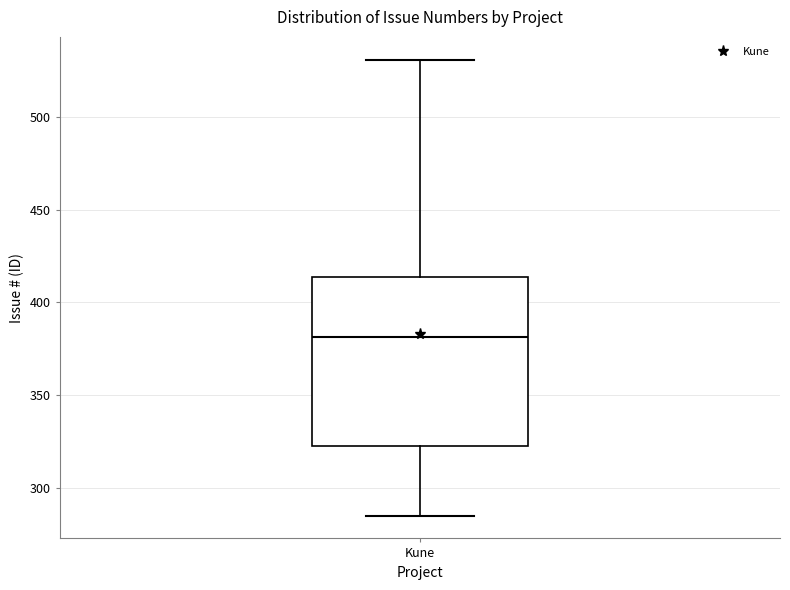

Where does the lower whisker of the box for Kune end on the y-axis? The values are not printed on the chart, so give them approximately, as read against the axis.

285